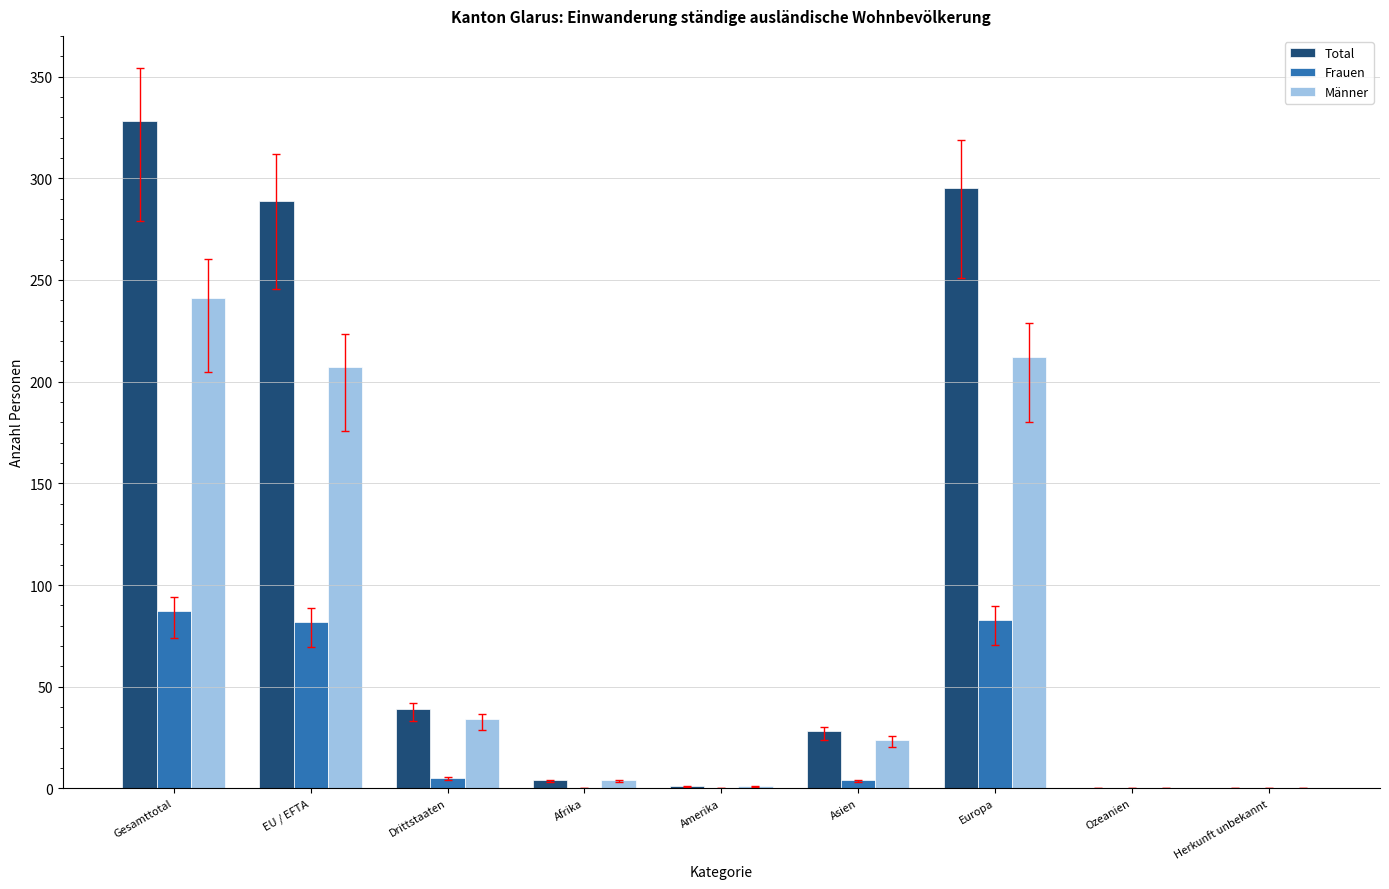

What is the sum of all Frauen values?

261